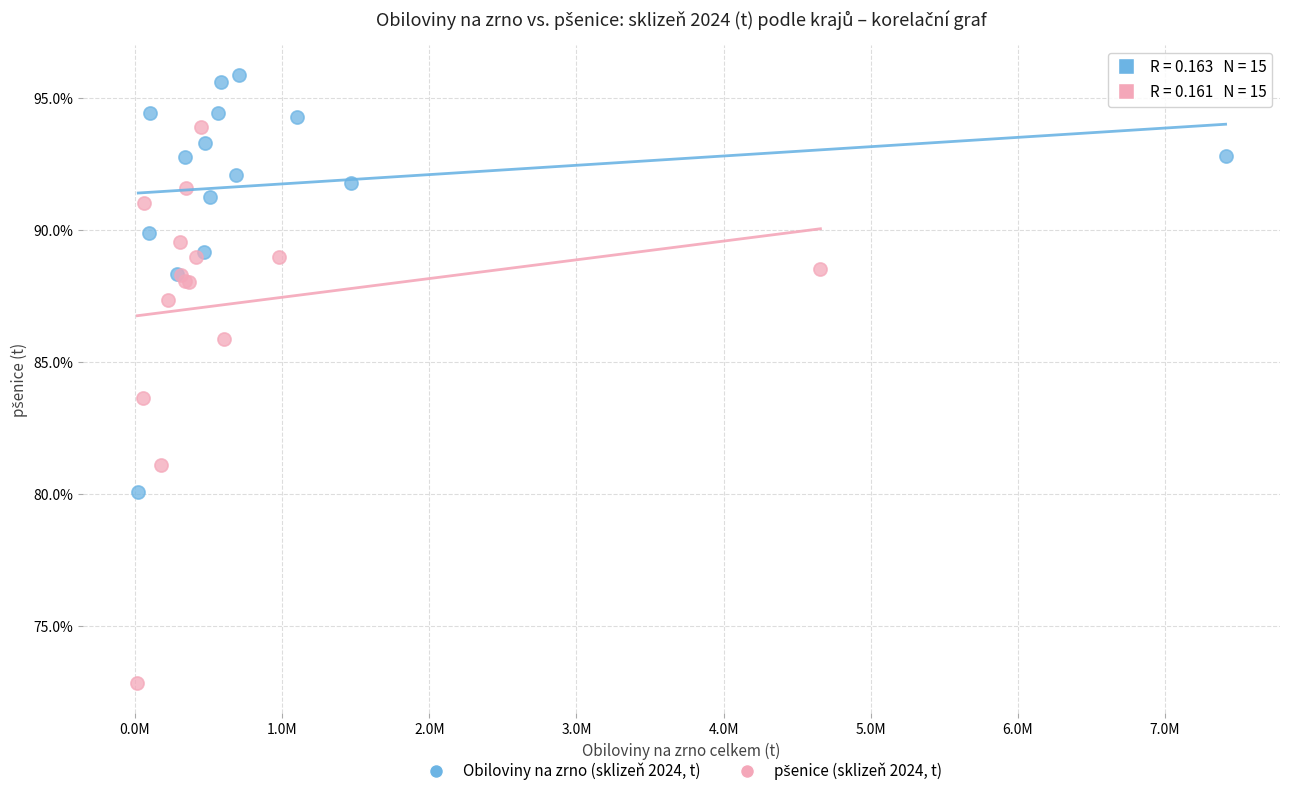

Which series reaches the maximum Y coordinate?

Obiloviny na zrno (sklizeň 2024, t)